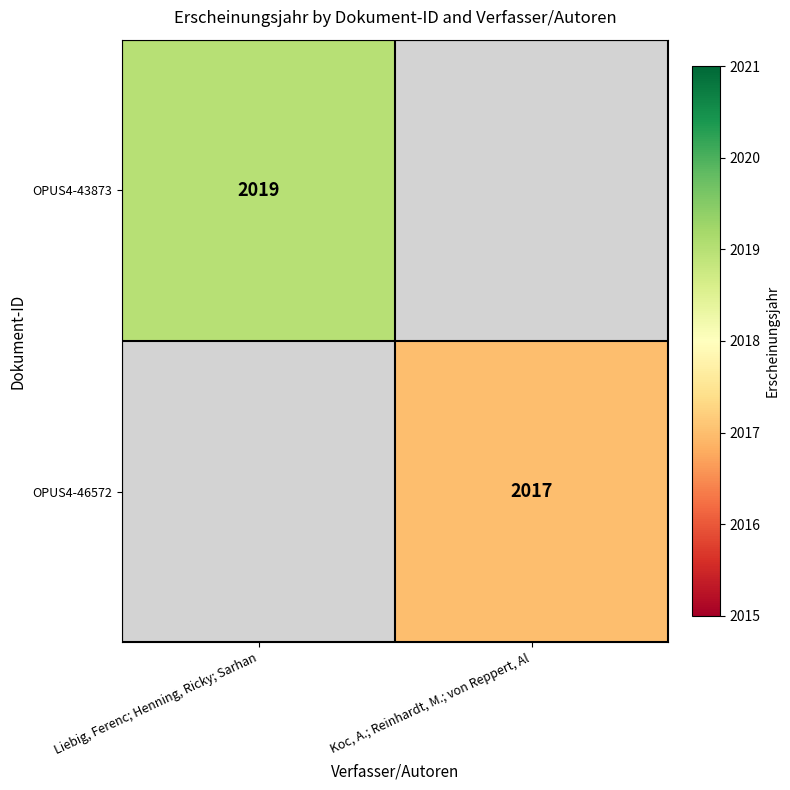

Is the value of OPUS4-43873 at Liebig, Ferenc; Henning, Ricky; Sarhan greater than the value of OPUS4-46572 at Koc, A.; Reinhardt, M.; von Reppert, Al?

Yes